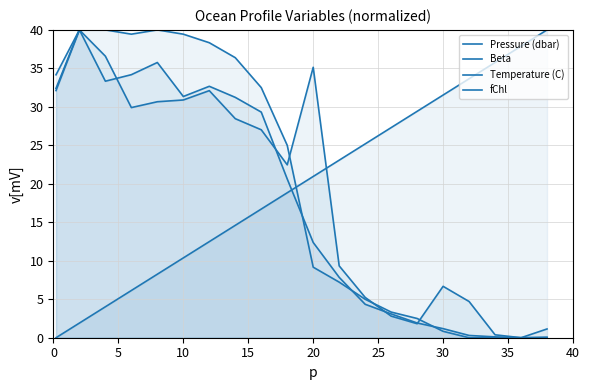

How many distinct data groups are displayed?

4